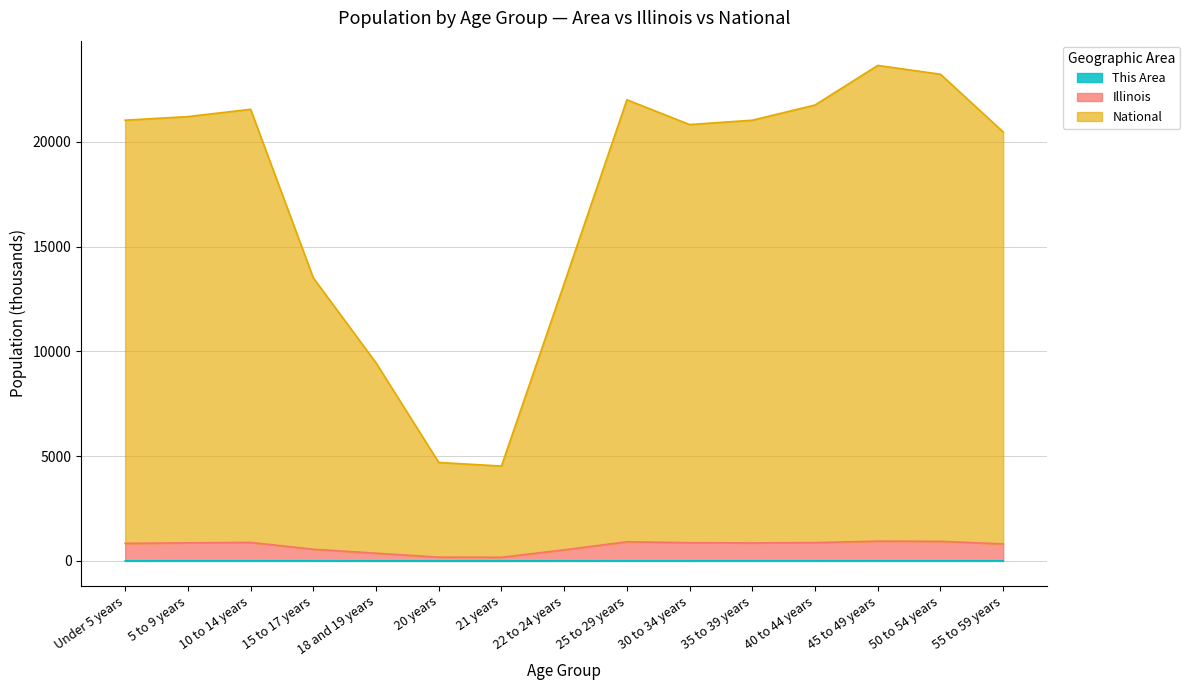

Which label corresponds to the smallest value in the chart?

20 years